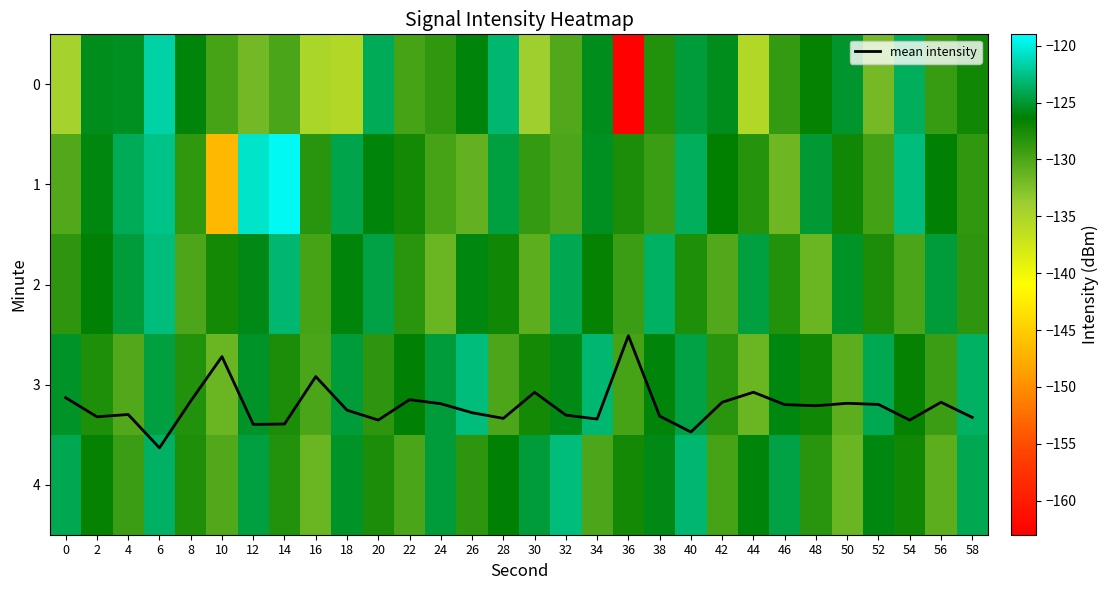

True or false: mean intensity has a value of 4.3 at 48.

False